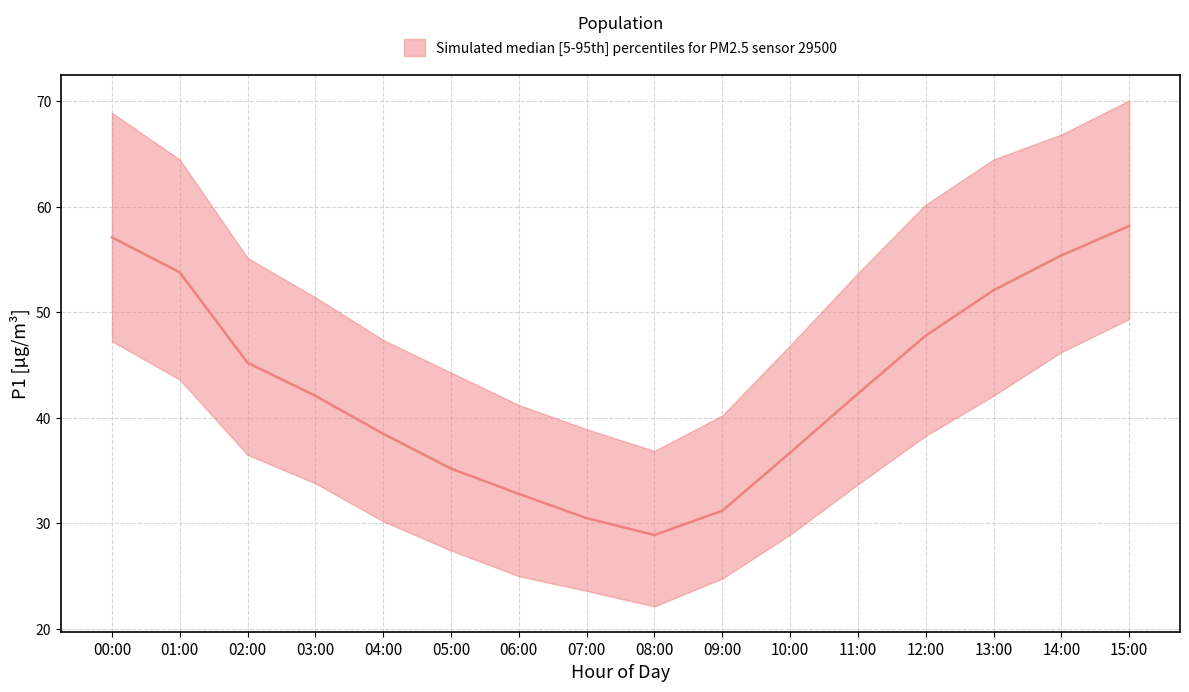

What is the sum of the P1_median values at 01:00 and 08:00?

82.7